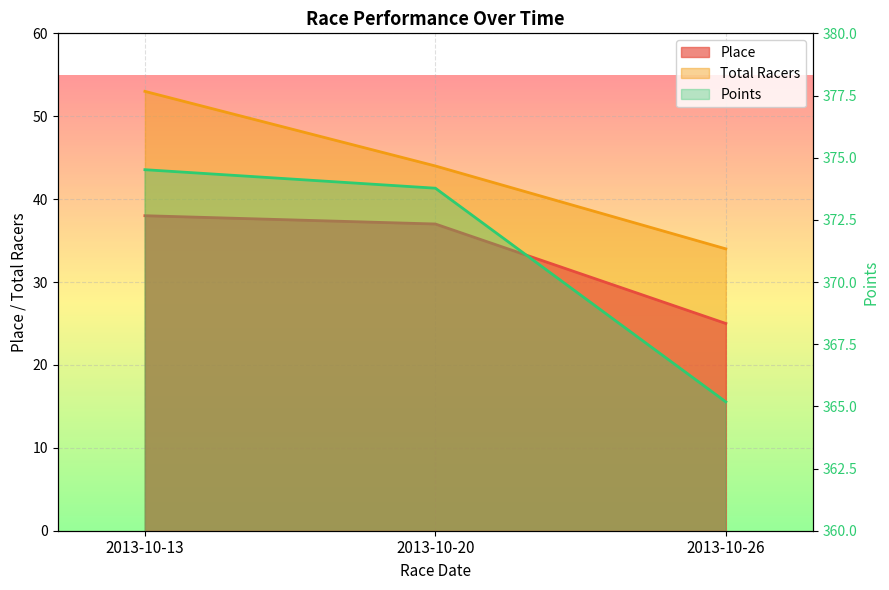

What is the difference between the maximum and minimum values in the Points series?

9.3